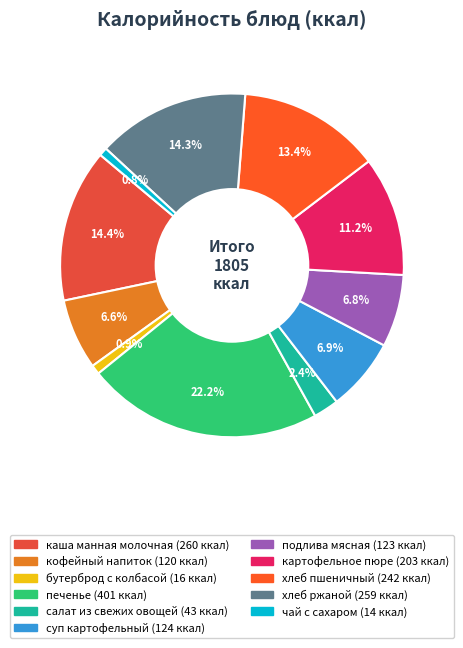

What is the smallest slice in the pie chart?

чай с сахаром